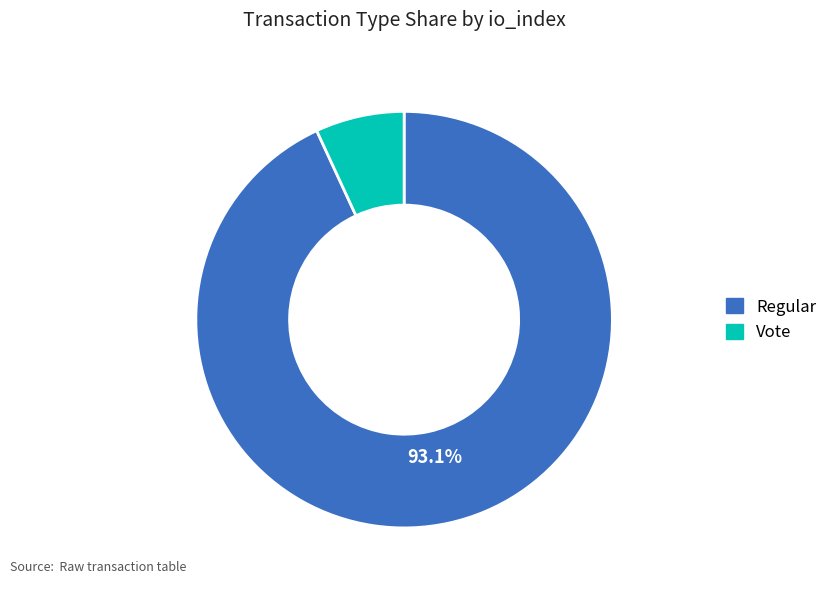

Does any single category account for the majority?

Yes